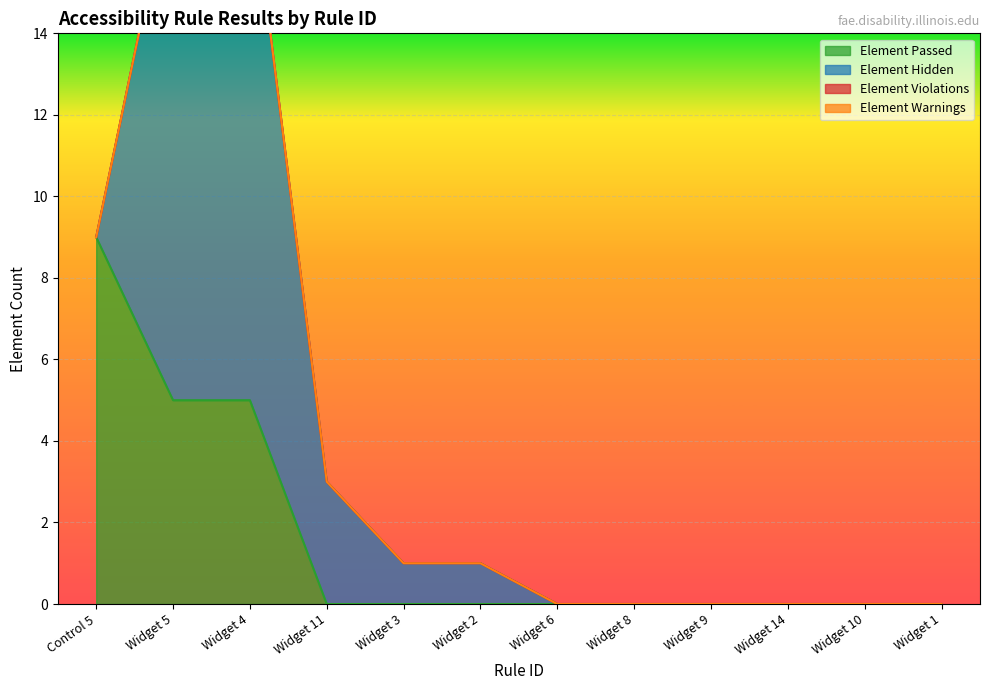

What are all the series names shown in the legend?

Element Passed, Element Hidden, Element Violations, Element Warnings